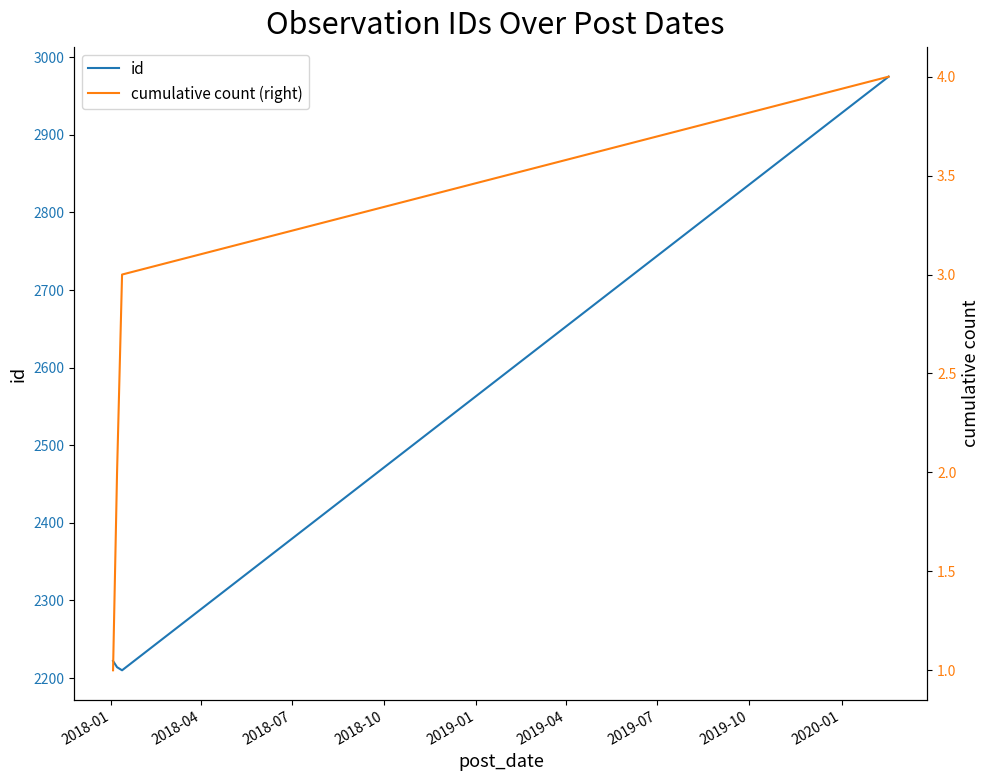

How many categories are shown in the chart?

4